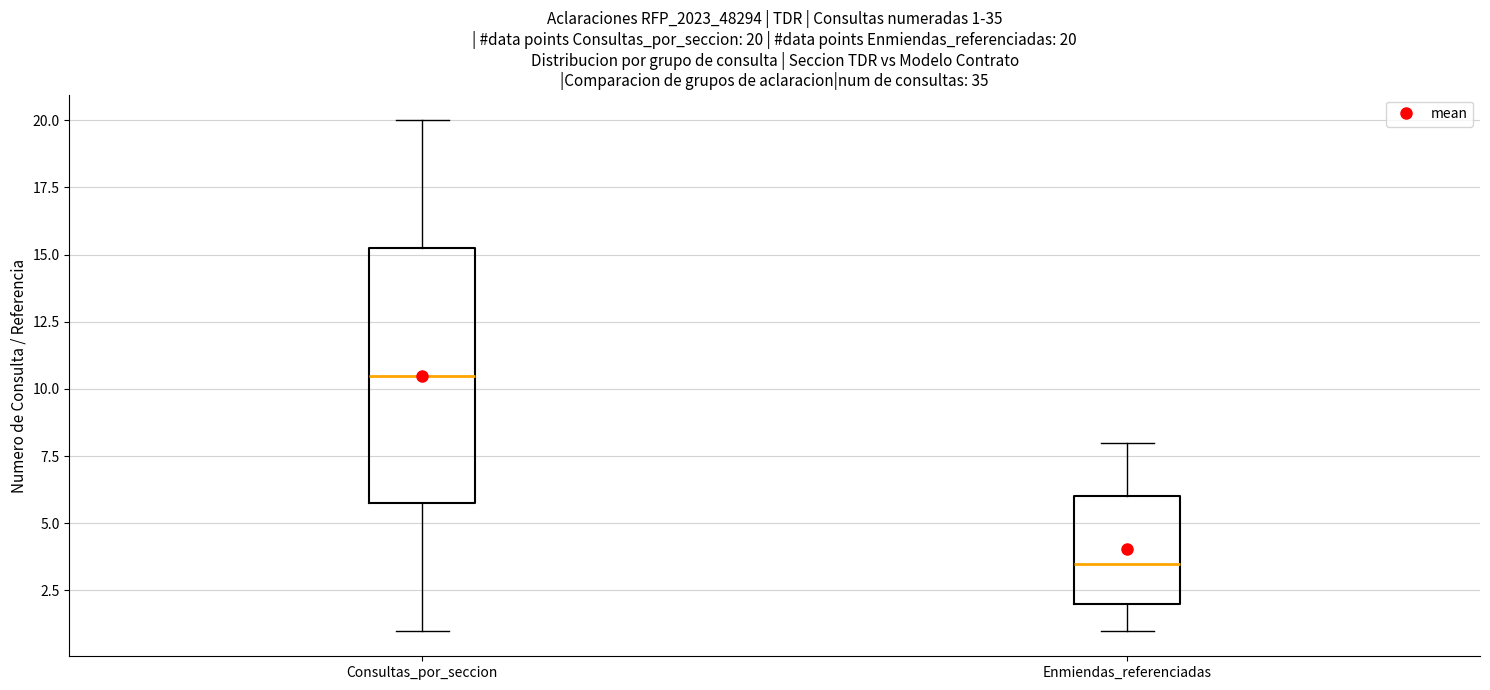

Which box has the highest median line?

Consultas_por_seccion